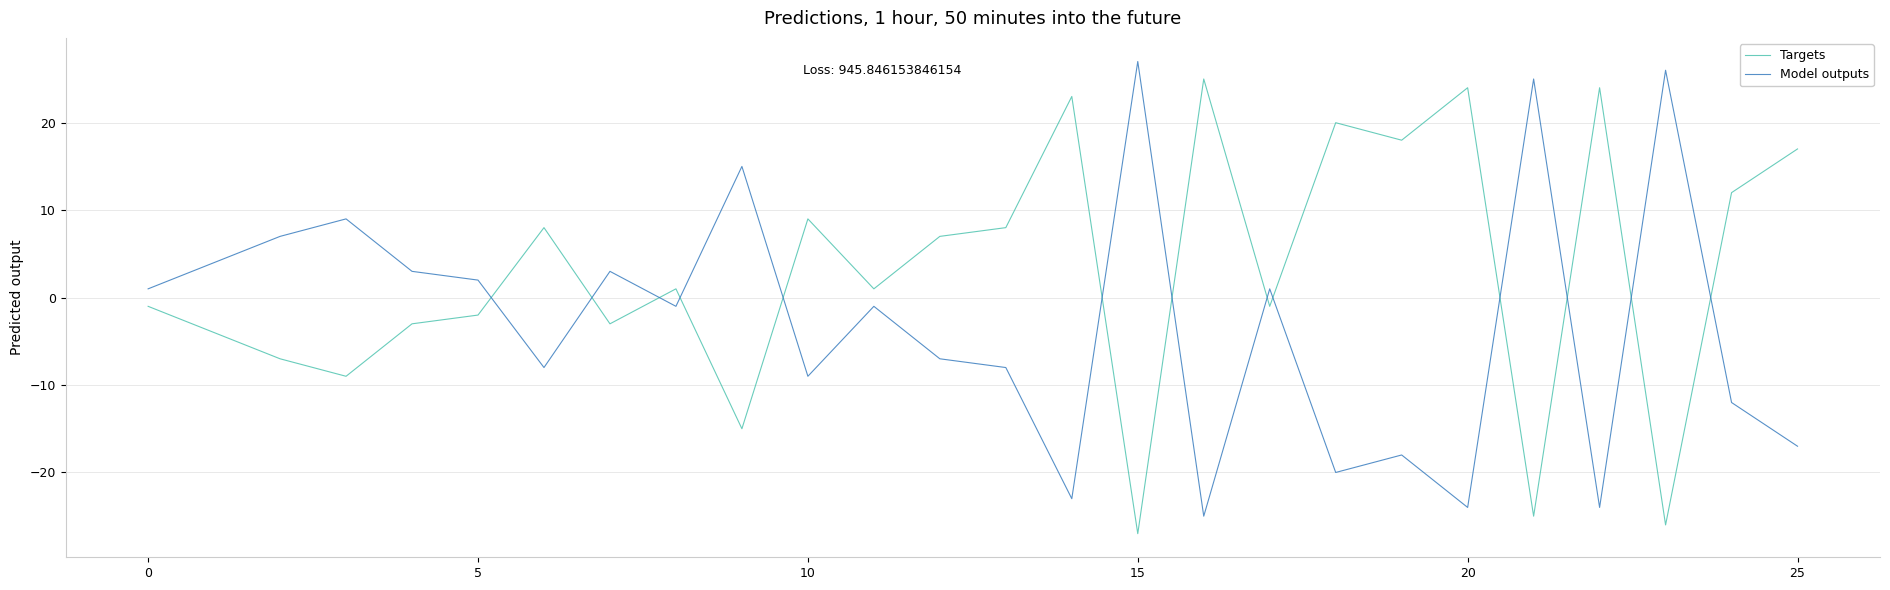

How many negative values does the Targets series have?

12